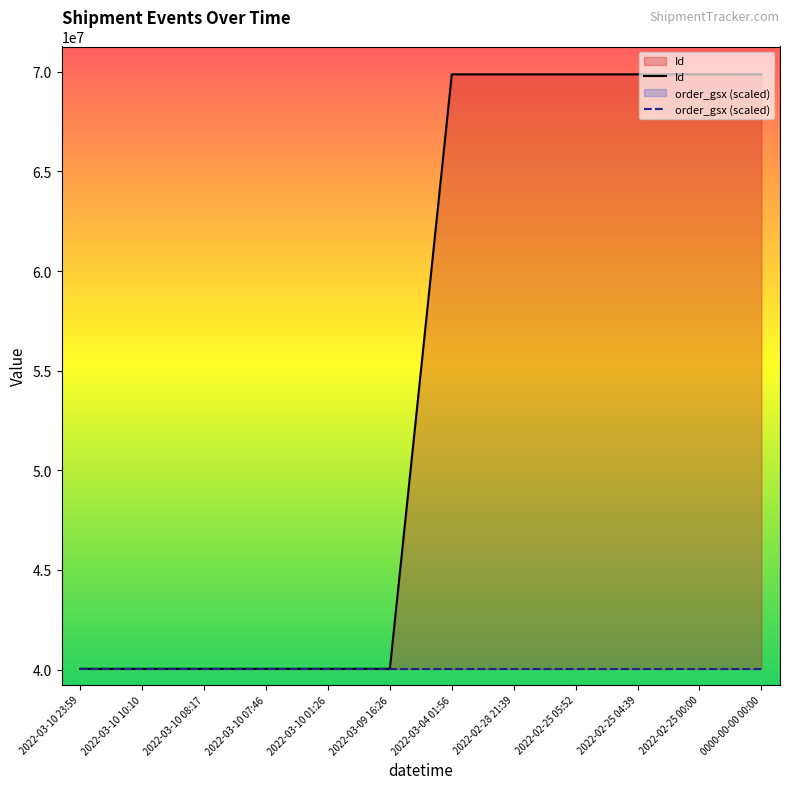

Between 2022-03-10 10:10 and 2022-03-10 07:46, which series saw the biggest shift?

Id